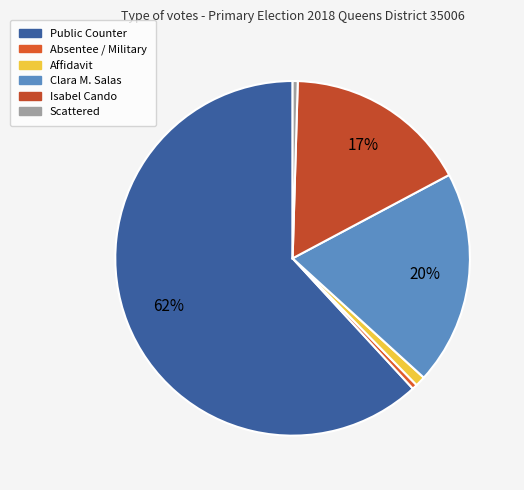

How many slices are in this pie chart?

6